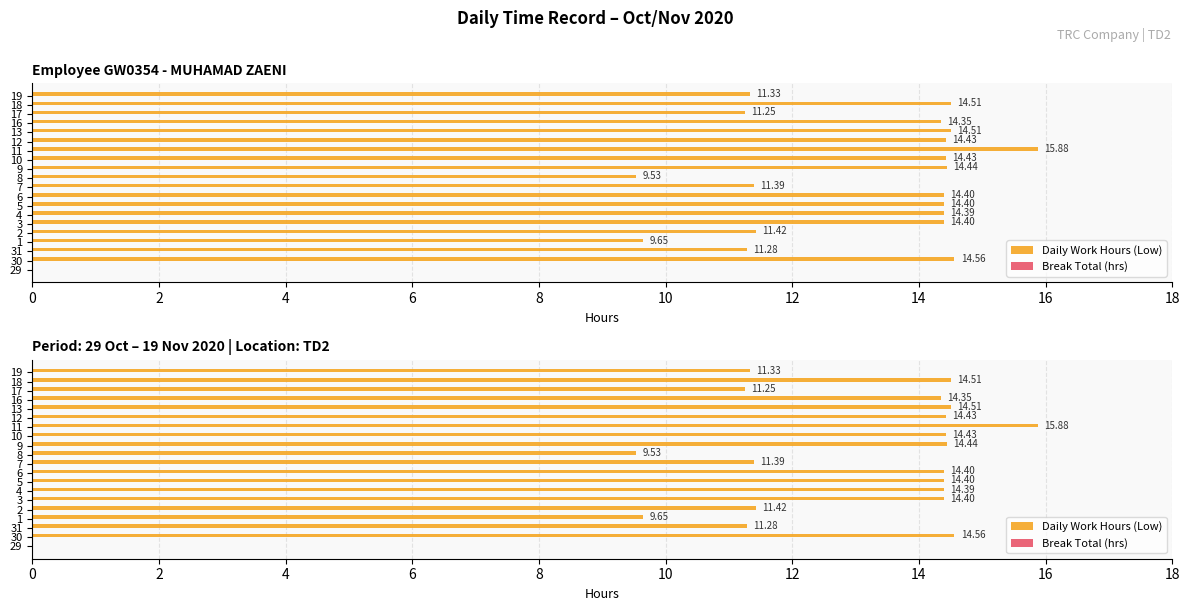

What are all the series names shown in the legend?

Daily Work Hours (Low), Break Total (hrs)